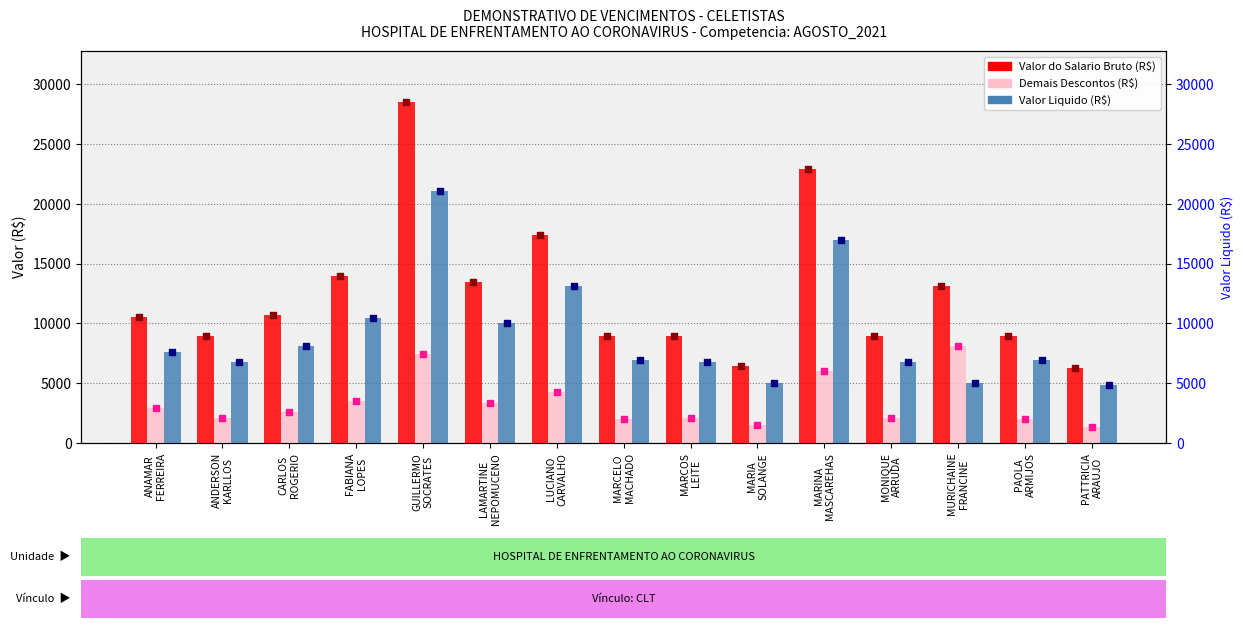

What is the total value across all series at ANAMAR
FERREIRA?

21076.0